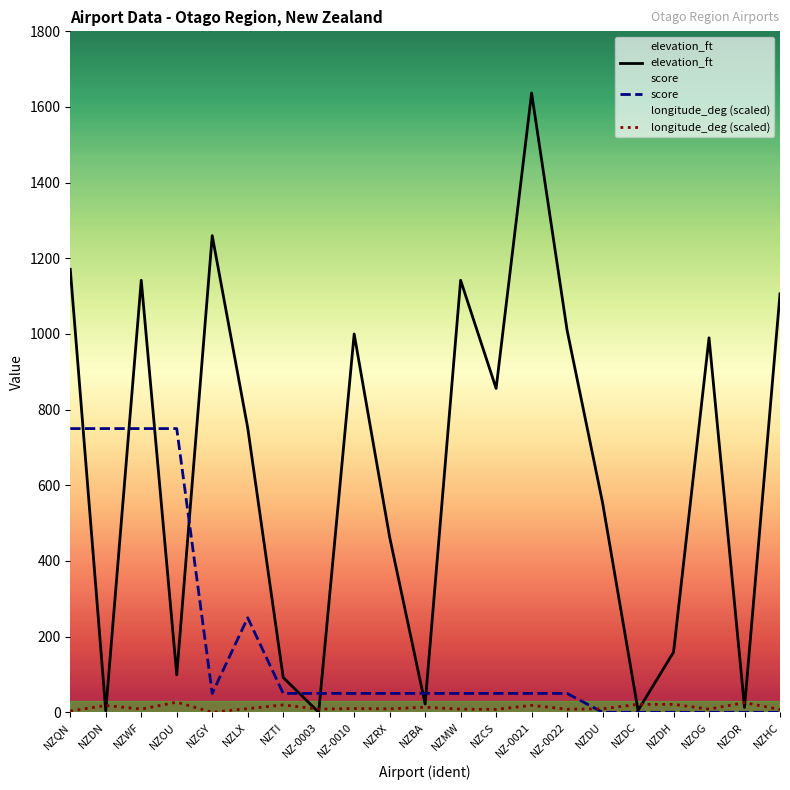

What is the maximum value for elevation_ft?

1637.0